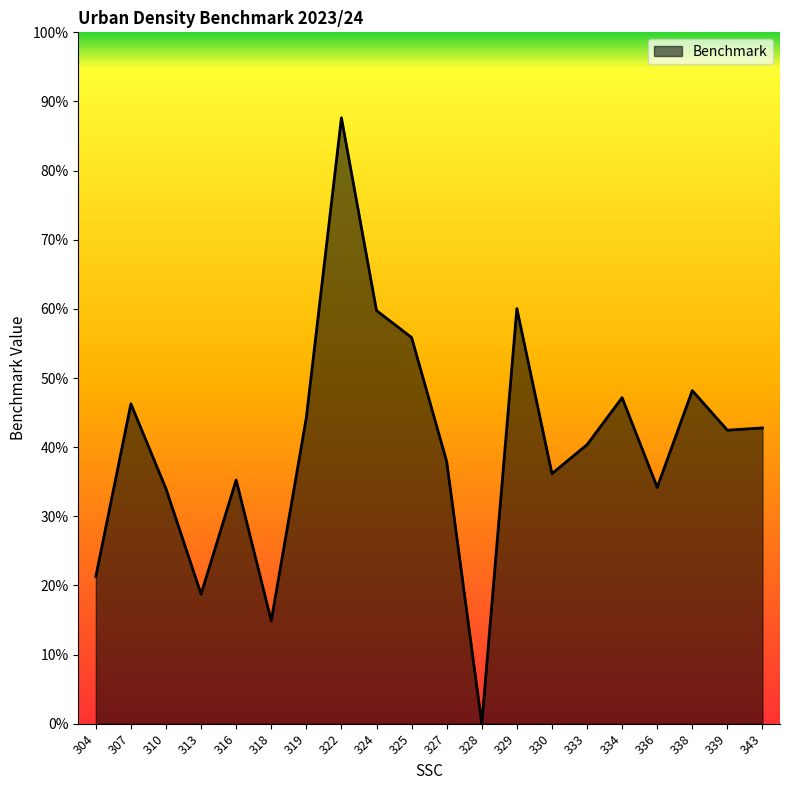

How many values are between 0 and 1?

20